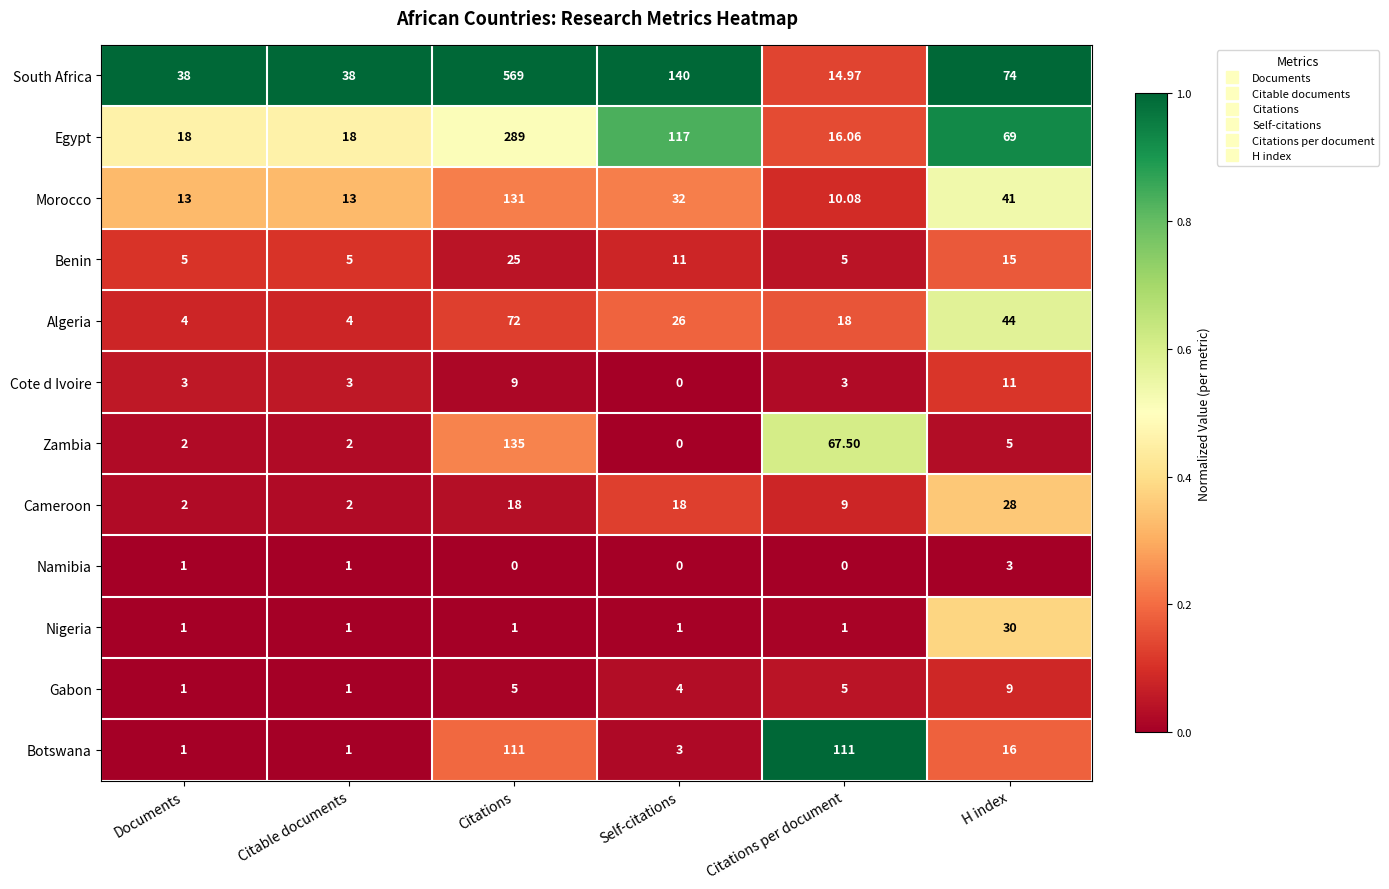

Which label corresponds to the largest value in the chart?

Citations